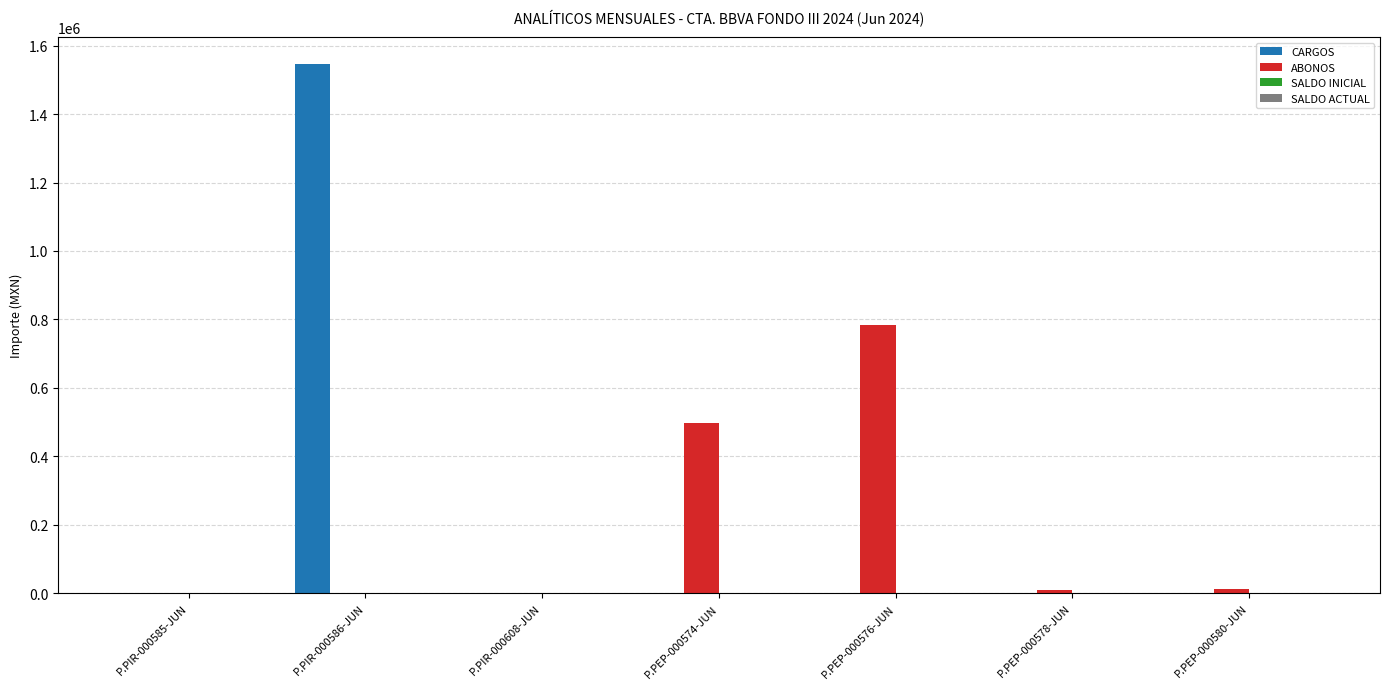

The value of ABONOS at P.PEP-000574-JUN is 890048.1. True or false?

False